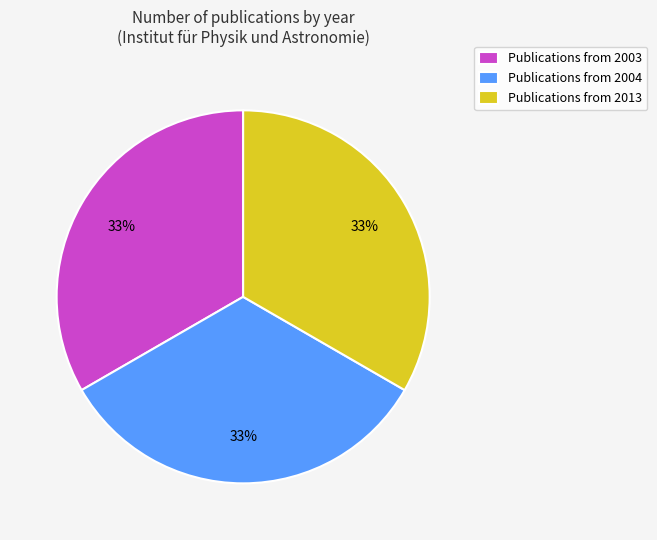

What percentage is the Publications from 2004 slice, to the nearest percent?

33%